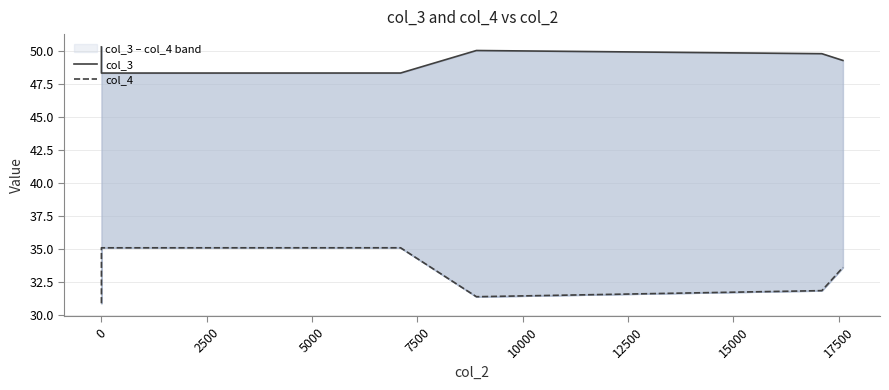

How many lines are shown in the chart?

2